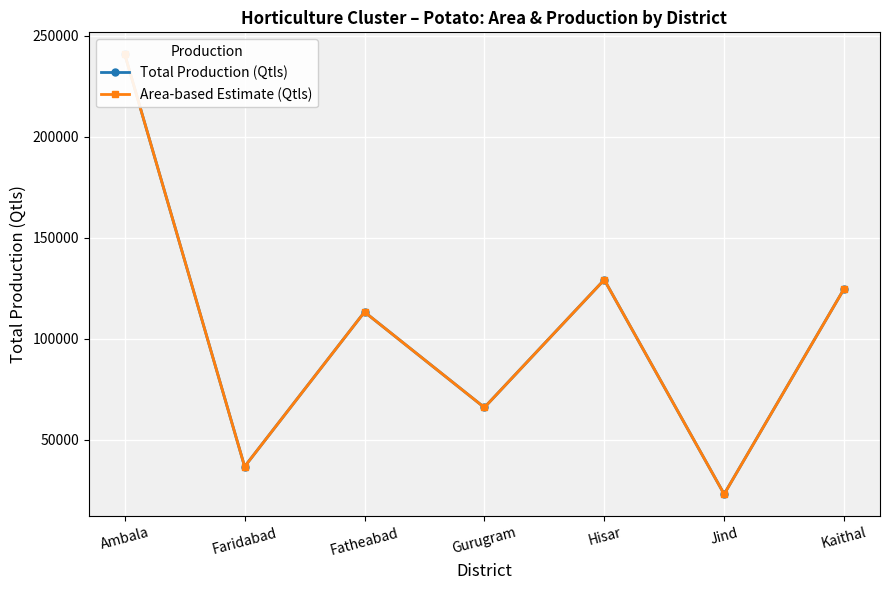

Where is the first local maximum for Area-based Estimate (Qtls)?

Fatheabad